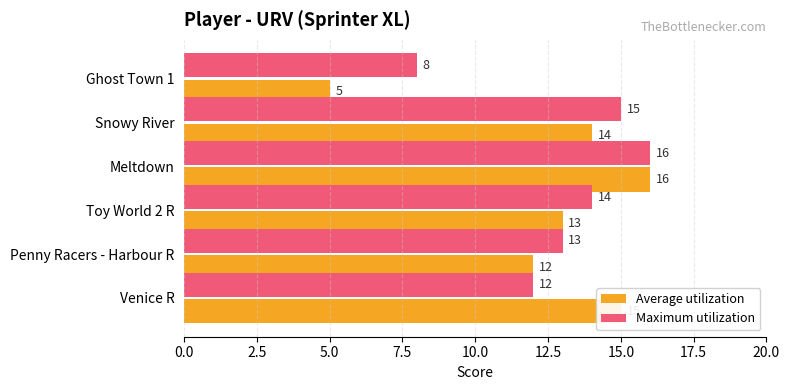

Which series has the widest spread of values?

Average utilization